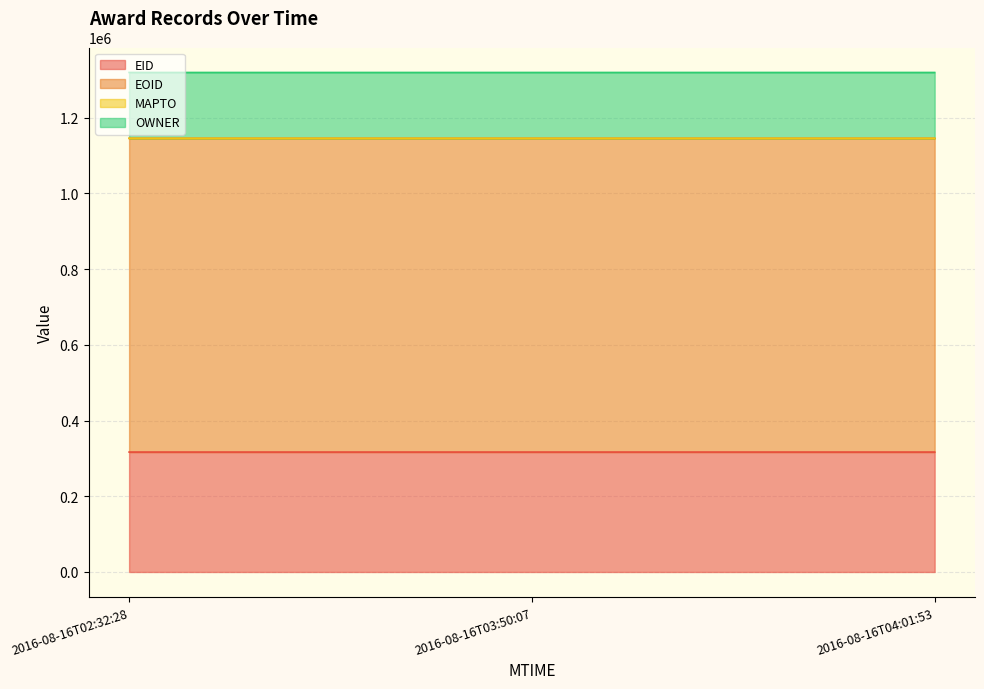

Count the EOID values in the range 1145672 to 1145685.

3